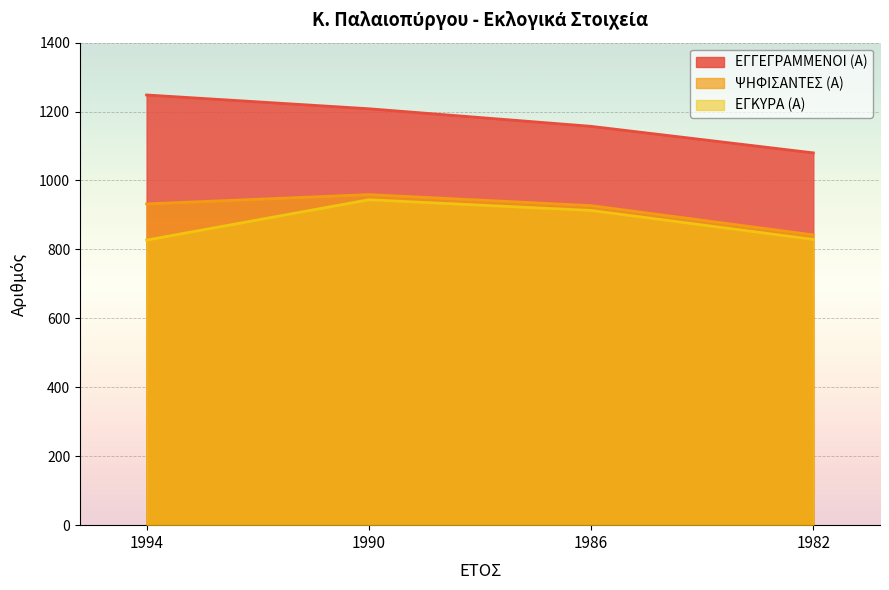

Rank the series by their maximum value, from highest to lowest.

ΕΓΓΕΓΡΑΜΜΕΝΟΙ (Α), ΨΗΦΙΣΑΝΤΕΣ (Α), ΕΓΚΥΡΑ (Α)